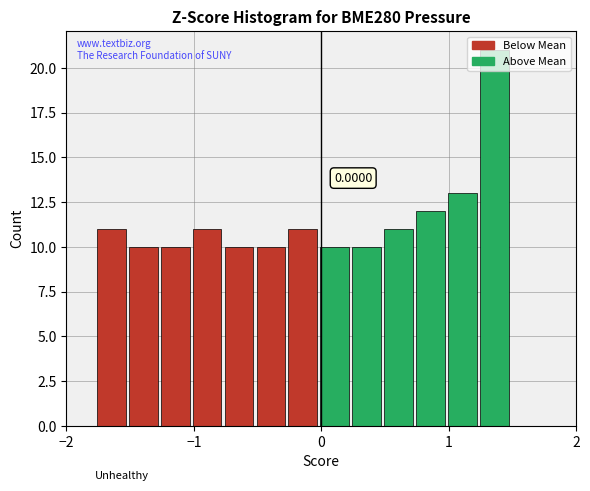

Read against the x-axis, roughly where is the centre of the tallest bar?

1.4